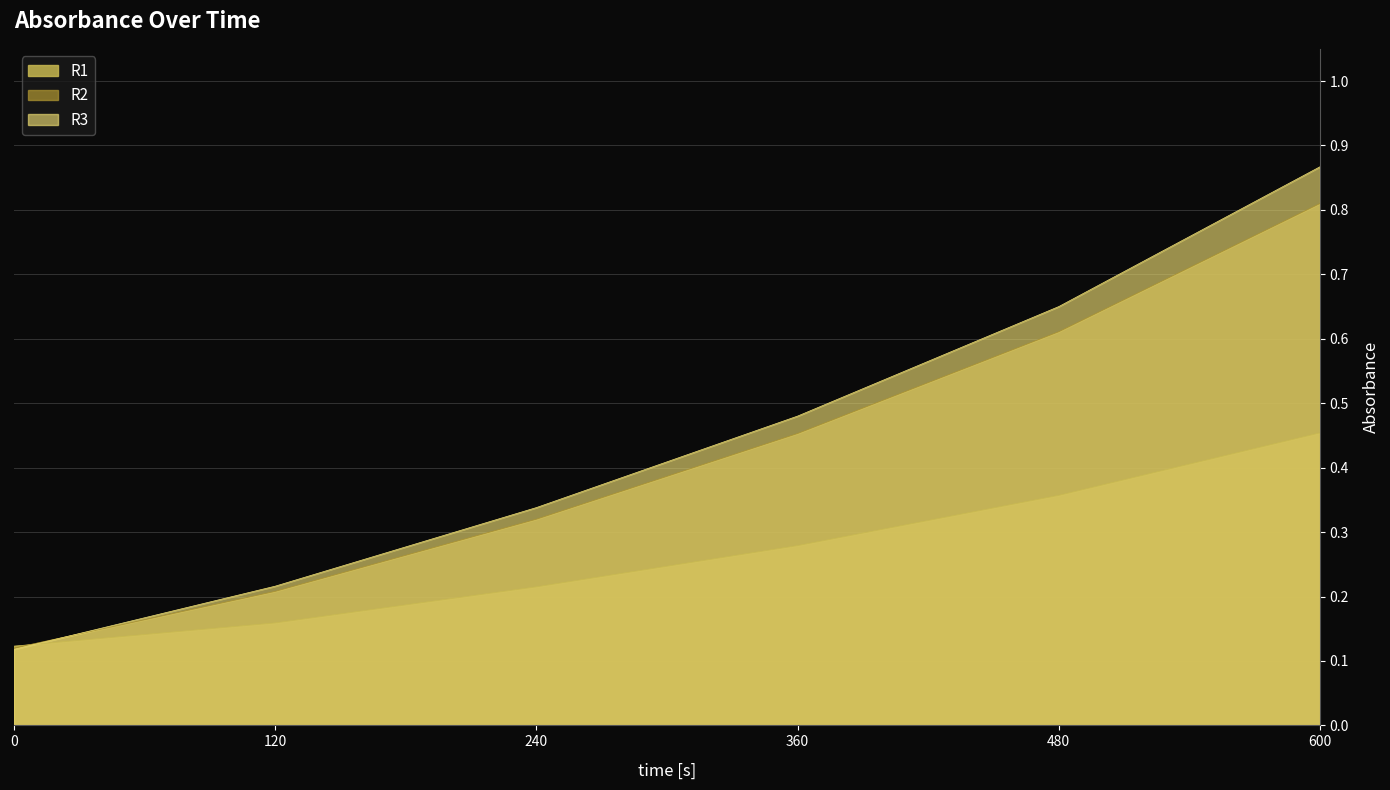

Rank the categories by R1 value from highest to lowest.

600, 480, 360, 240, 120, 0